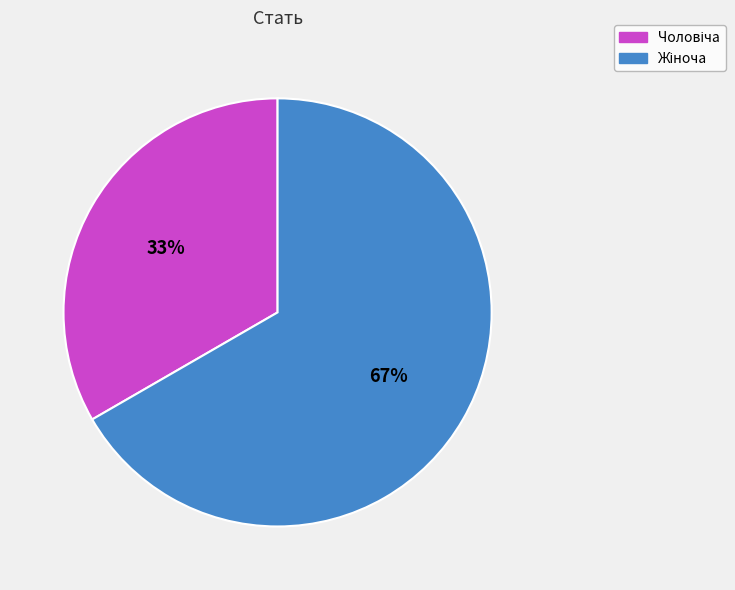

To the nearest percent, what is the average slice percentage?

50%